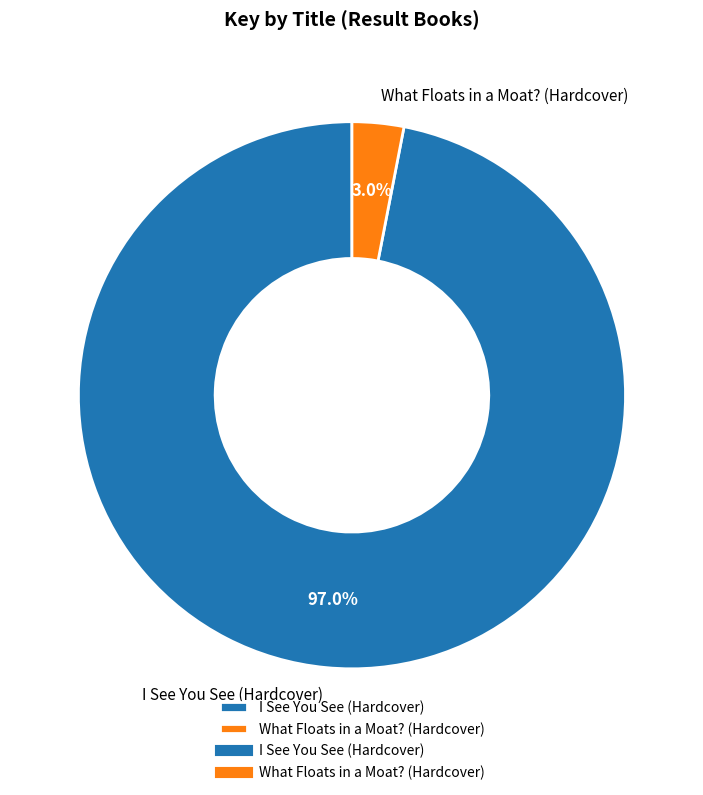

Does What Floats in a Moat? (Hardcover) account for over 50% of the chart?

No